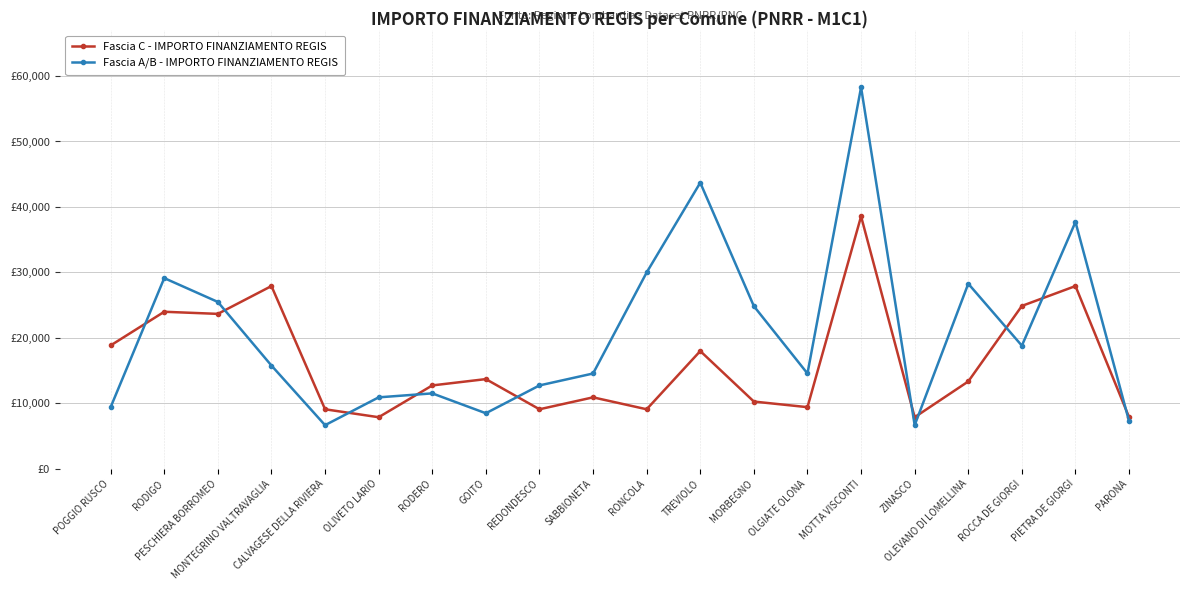

What are all the series names shown in the legend?

Fascia C - IMPORTO FINANZIAMENTO REGIS, Fascia A/B - IMPORTO FINANZIAMENTO REGIS